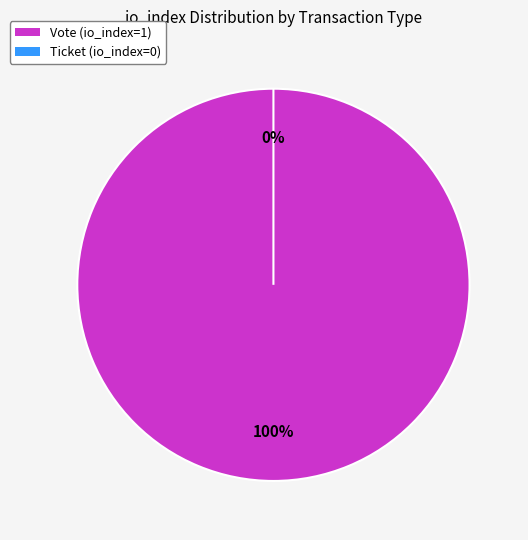

To the nearest percent, what percentage of the pie is Vote (io_index=1)?

100%